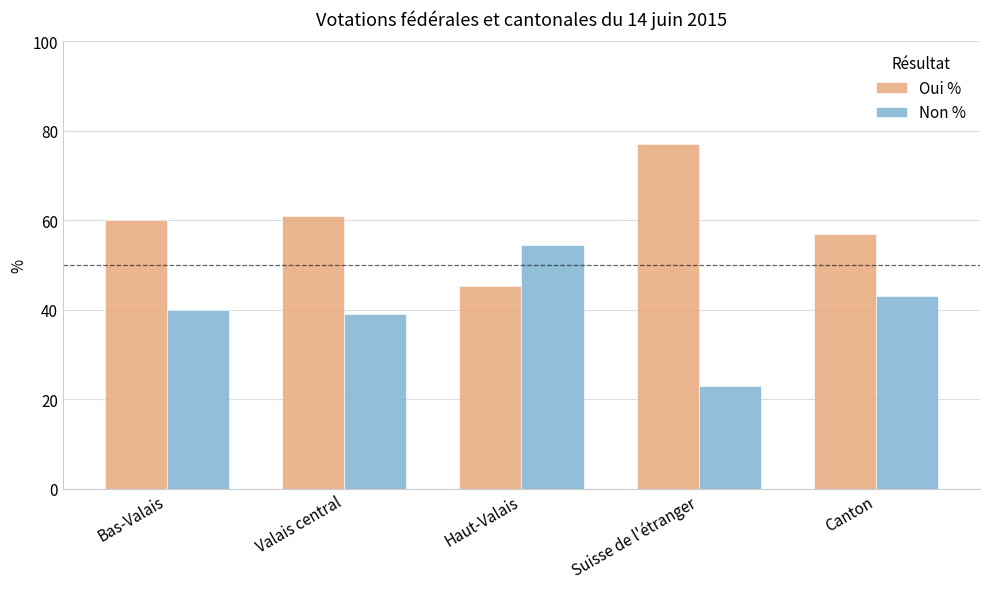

What position from the left is Haut-Valais?

3